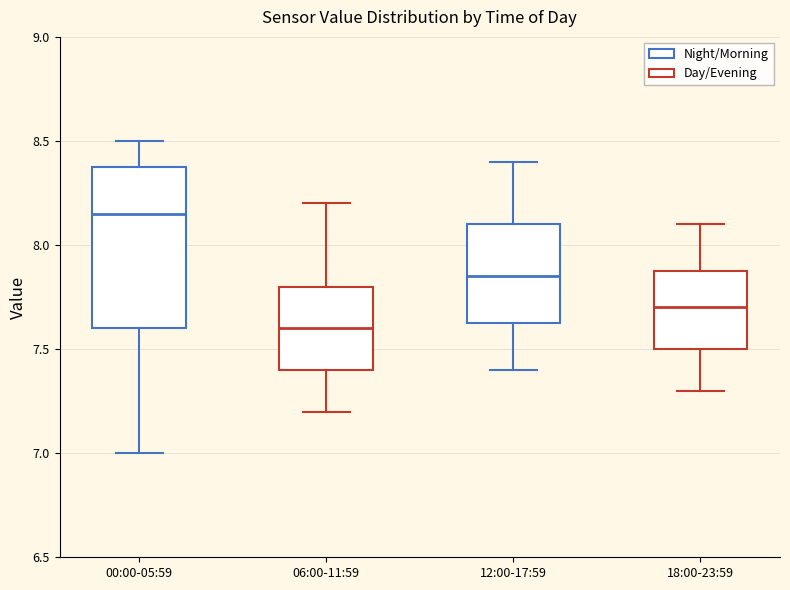

Comparing the boxes themselves (not the whiskers), which one is the tallest?

00:00-05:59